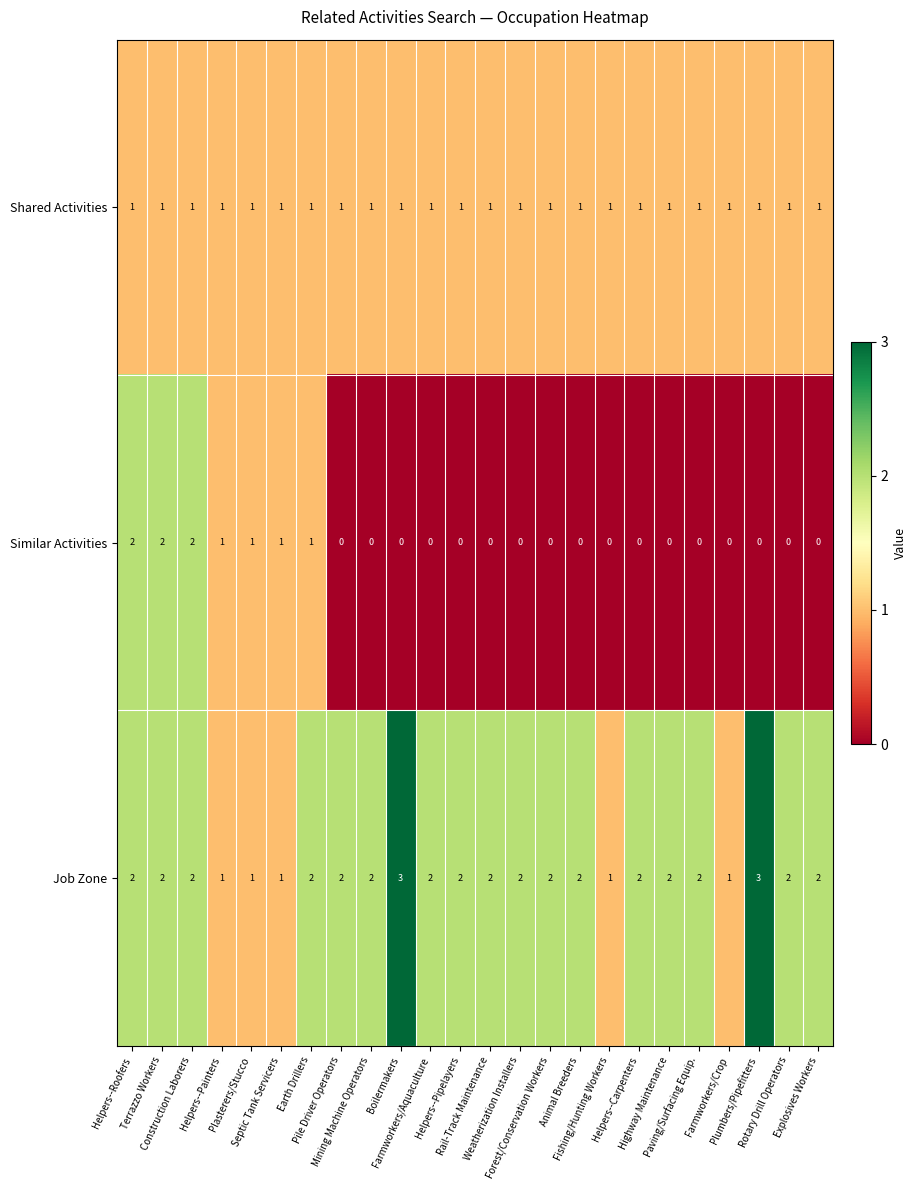

Rank the series by their maximum value, from highest to lowest.

Job Zone, Similar Activities, Shared Activities